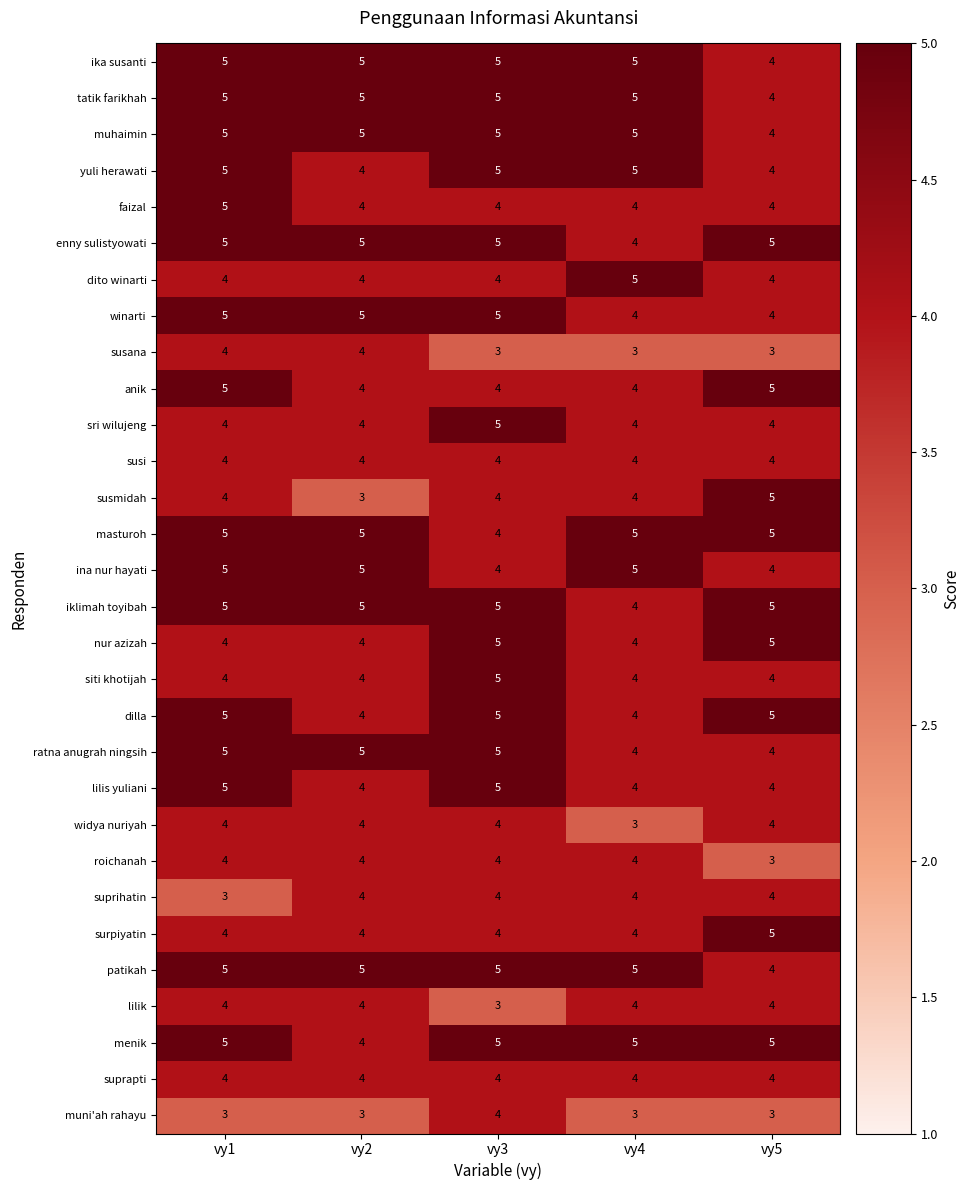

What is the average value of the tatik farikhah series?

5